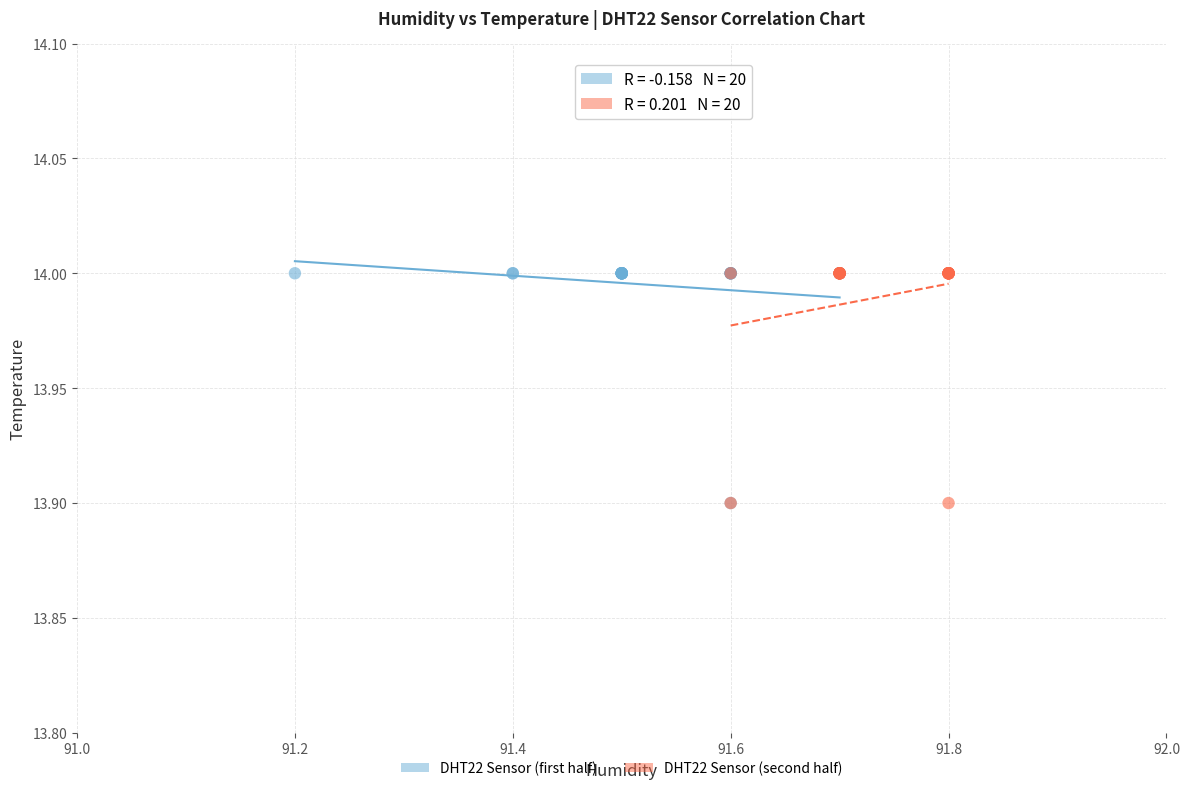

What are all the series names shown in the legend?

DHT22 Sensor (first half), DHT22 Sensor (second half)